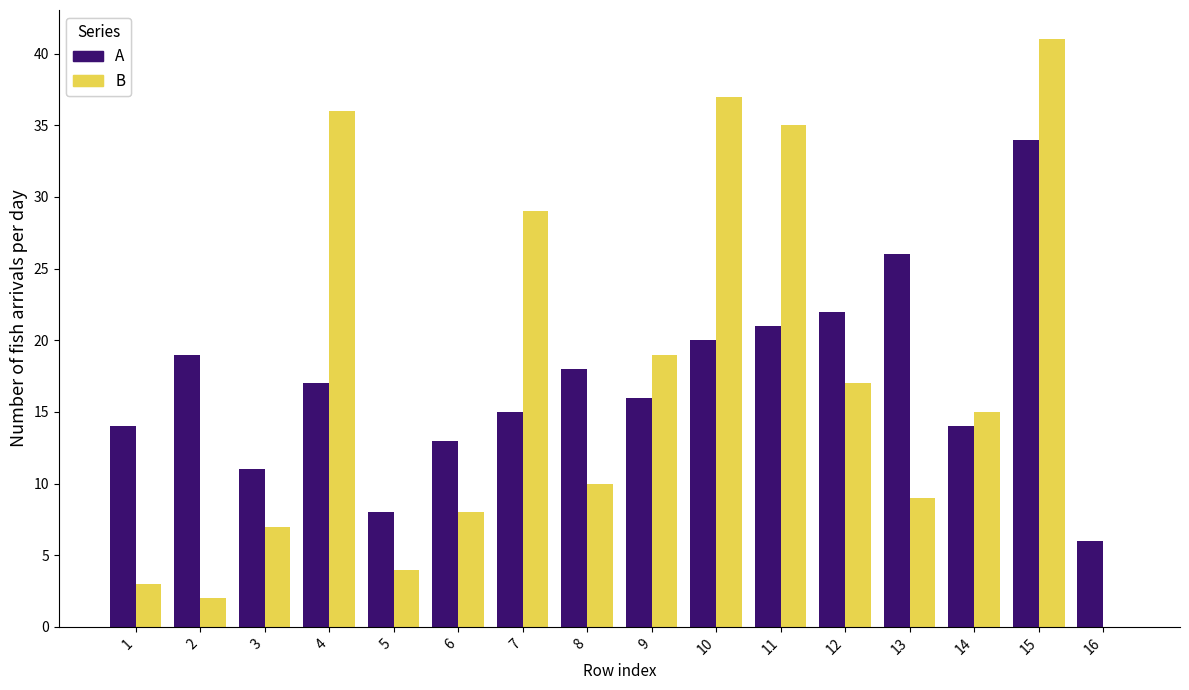

Which category has the highest value across all series?

15